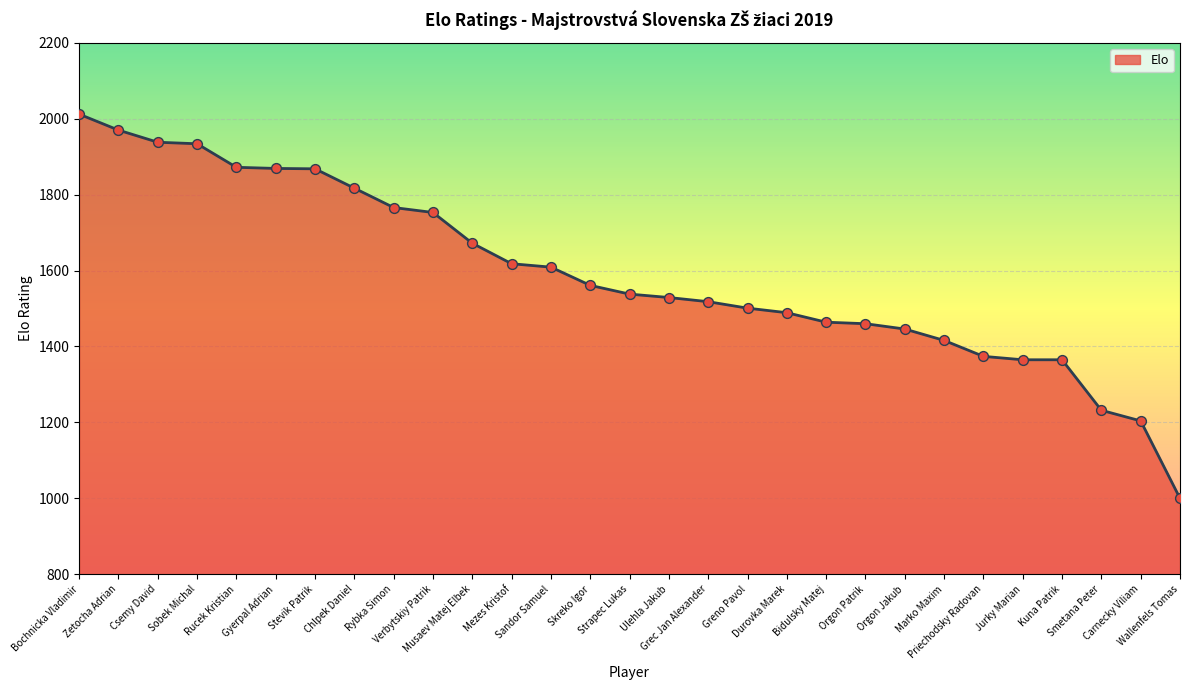

Which has a higher value, Orgon Patrik or Chlpek Daniel?

Chlpek Daniel